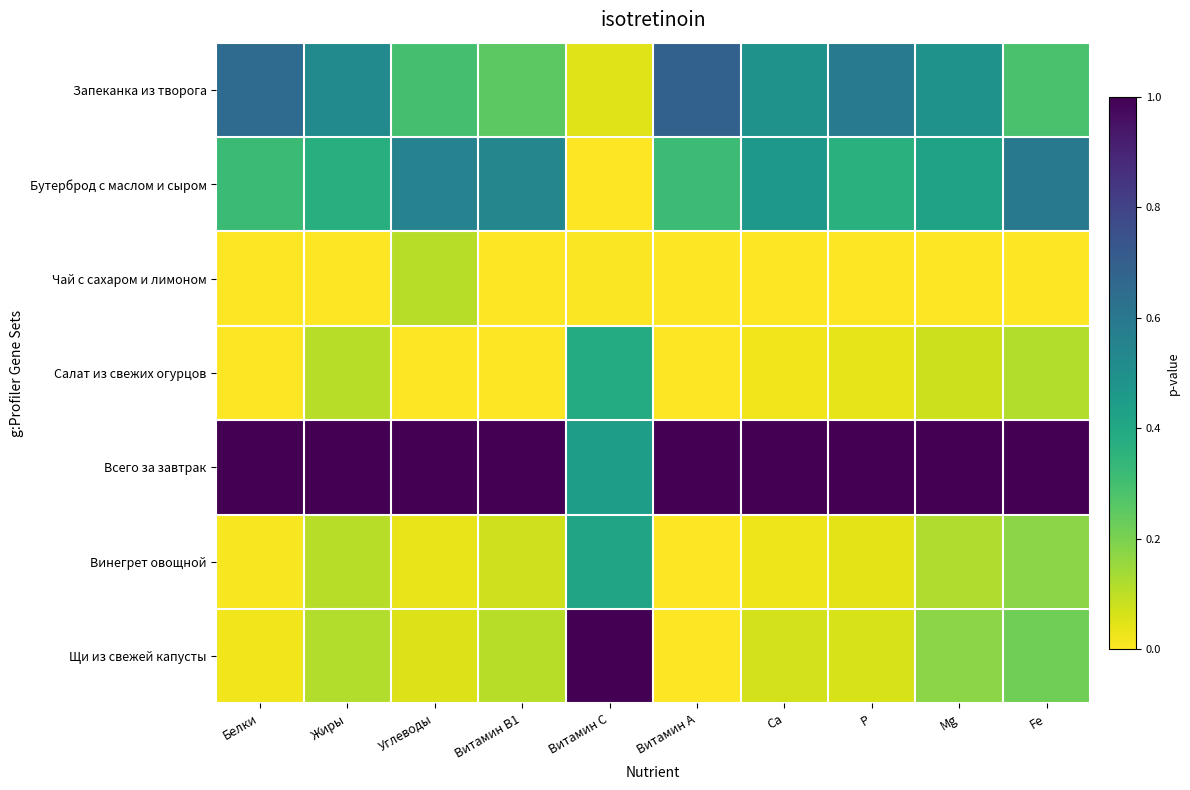

Which label corresponds to the largest value in the chart?

Белки